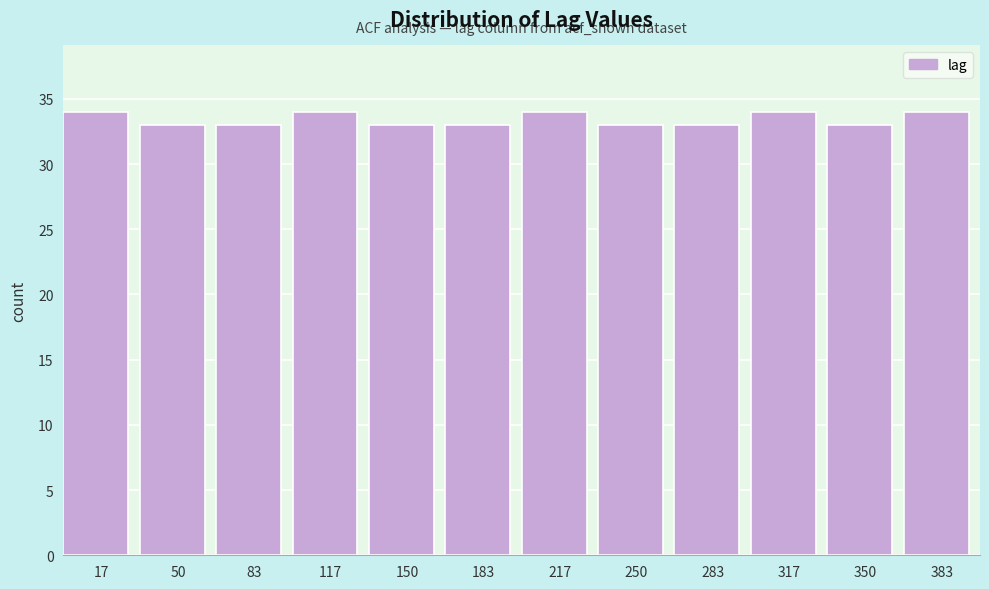

Reading left to right, list every bar in this chart as the range it spans on the x-axis followed by its height. Neither the bar edges nor the heights are printed on the chart, so give them approximately, as read against the axes.

0 to 35: 34
35 to 65: 33
65 to 100: 33
100 to 135: 34
135 to 165: 33
165 to 200: 33
200 to 235: 34
235 to 265: 33
265 to 300: 33
300 to 335: 34
335 to 365: 33
365 to 400: 34